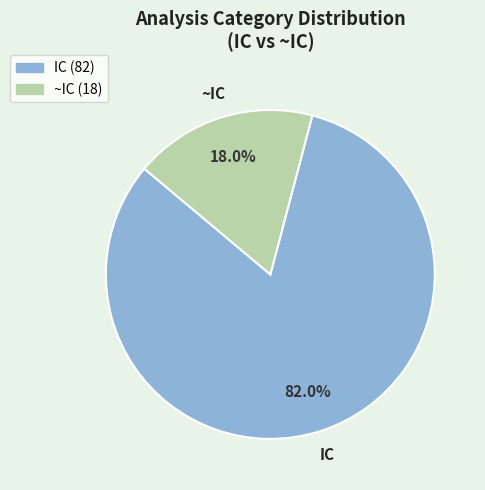

To the nearest percent, what is the difference between the ~IC and IC slice percentages?

64%